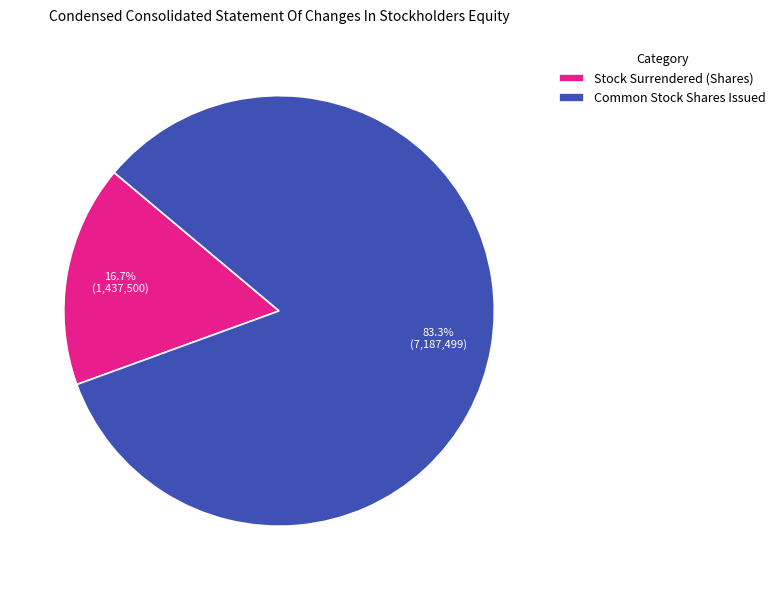

To the nearest percent, what percentage of the pie is Common Stock Shares Issued?

83%